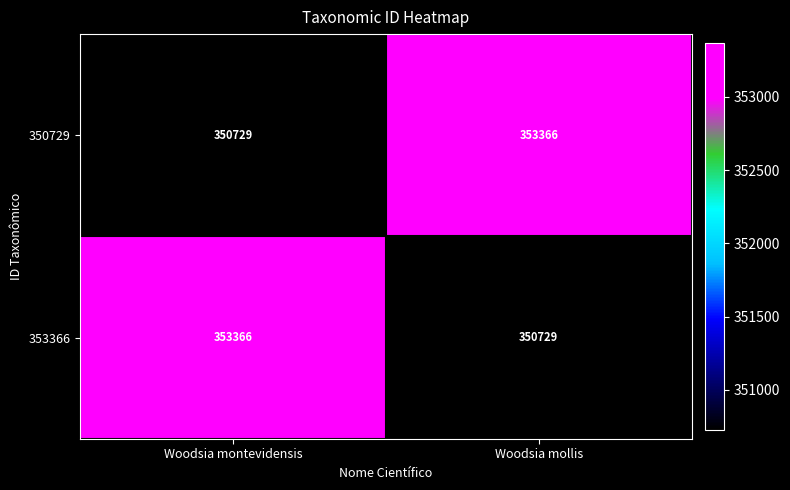

What is the minimum value shown in the chart?

350729